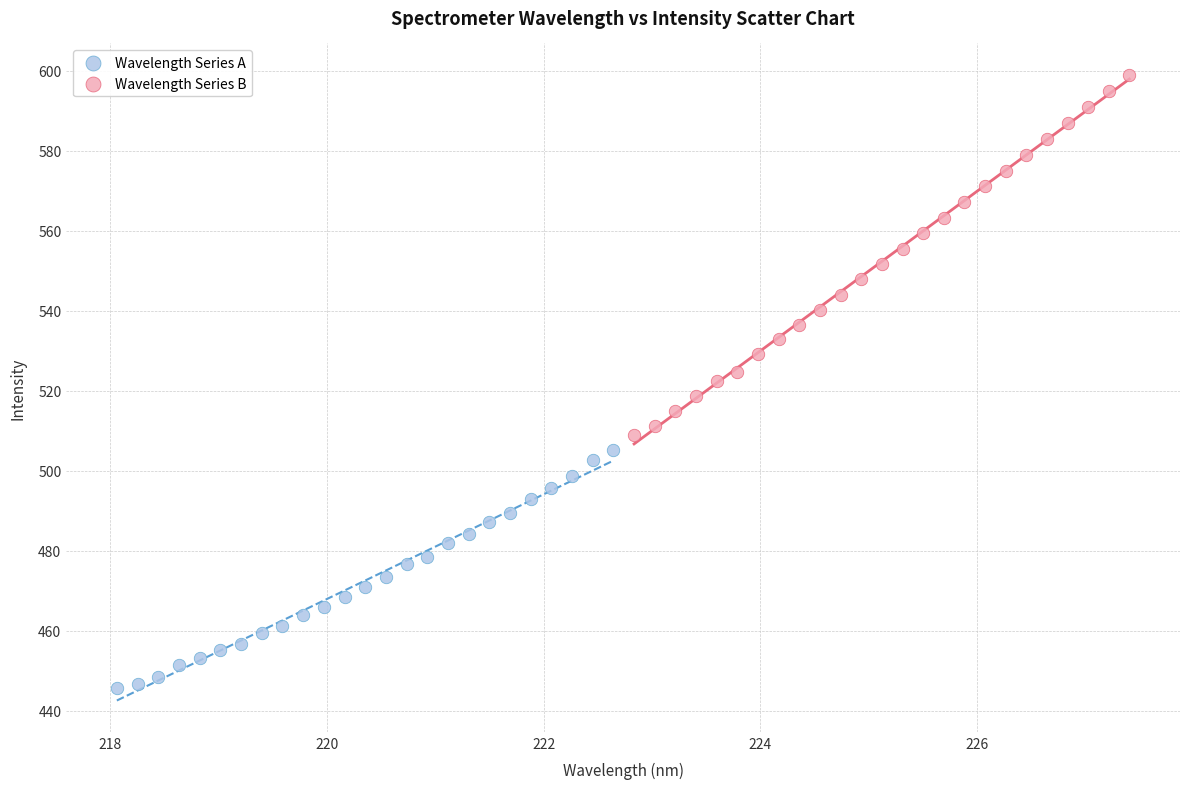

Which series reaches the minimum Y coordinate?

Wavelength Series A